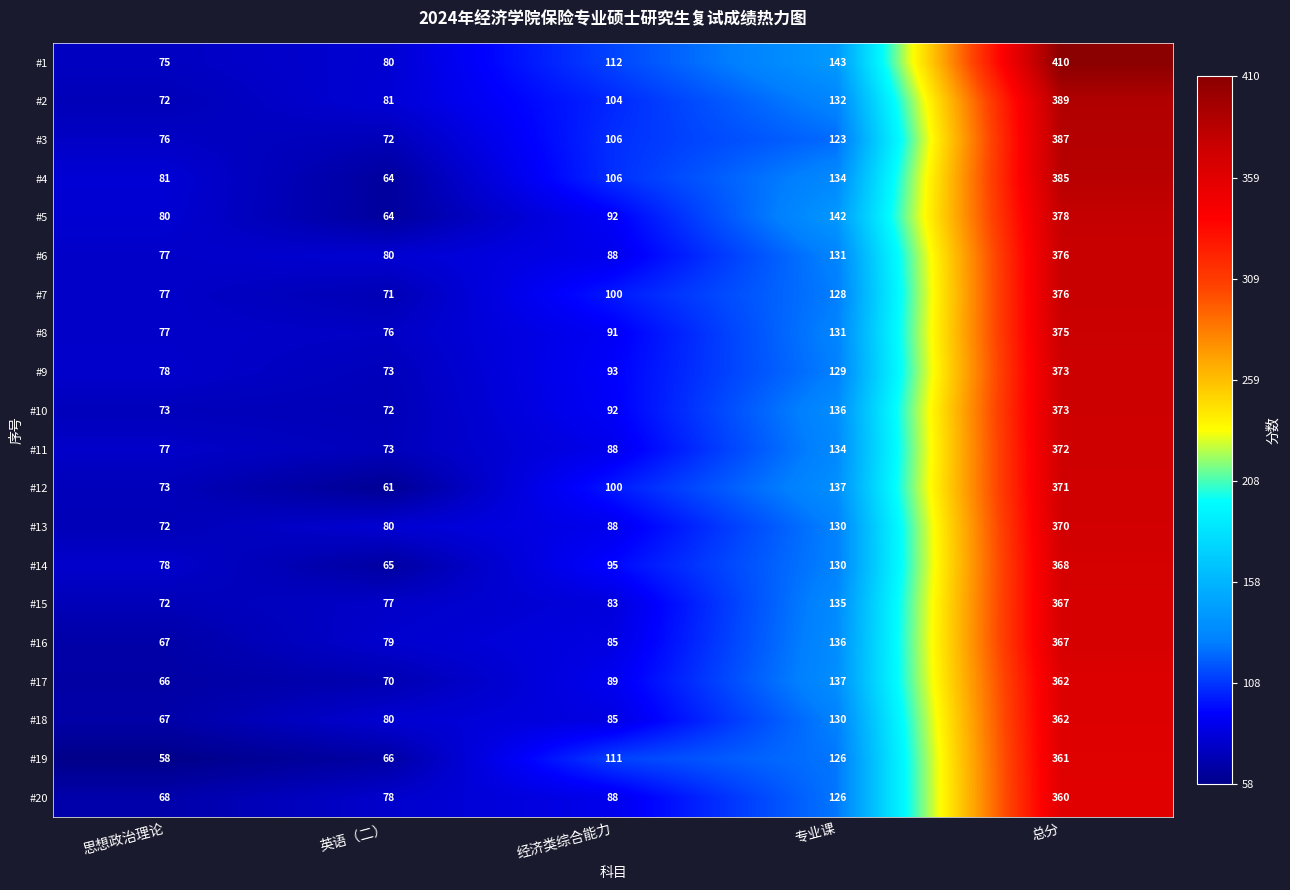

Where is #16 nearest to the value 217?

专业课